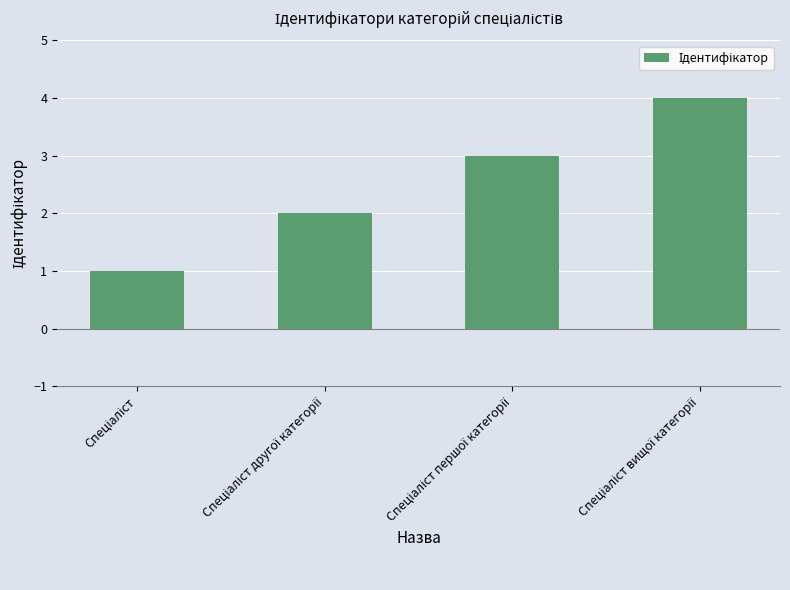

How many values are between 2 and 4?

3